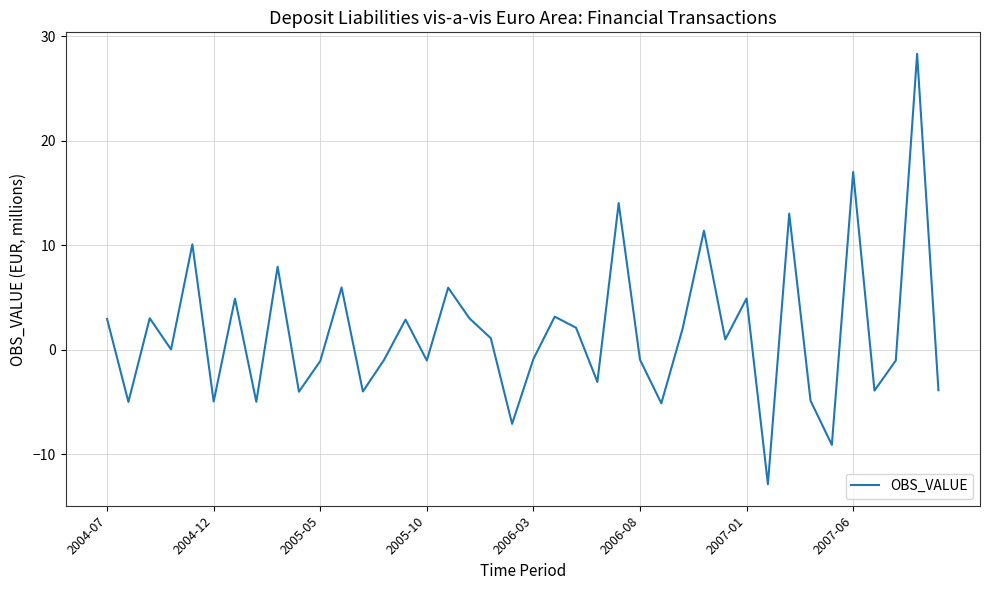

What is the minimum value shown in the chart?

-12.9